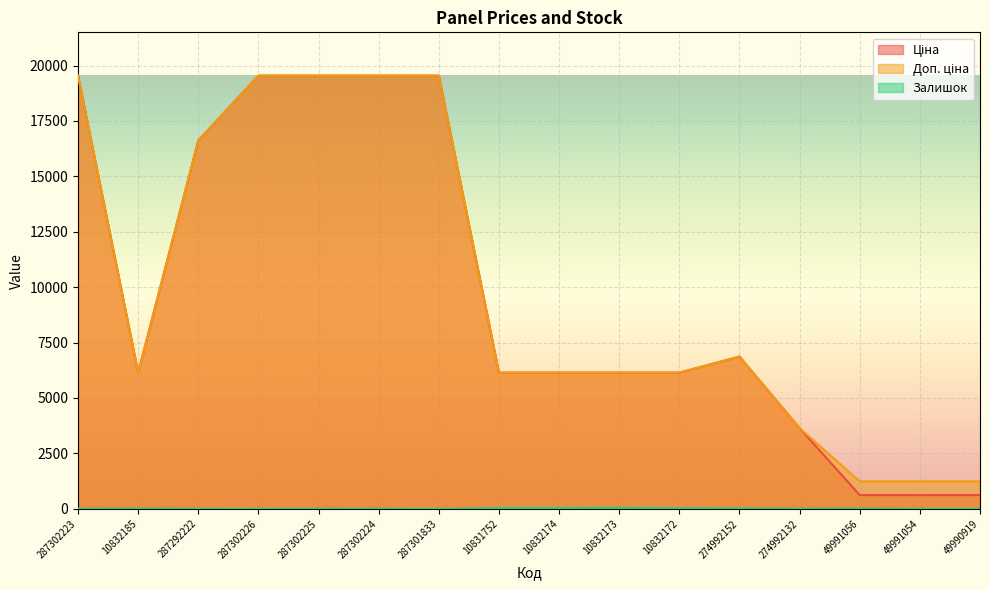

Read the Доп. ціна value at 49990919.

1238.0